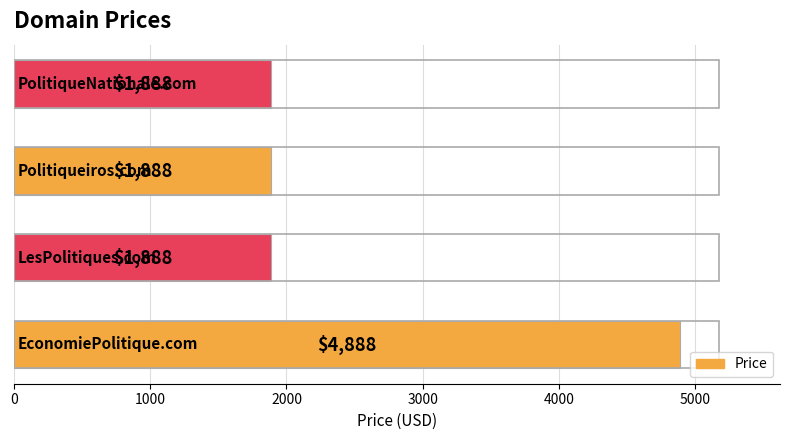

How many bars are there in total?

4